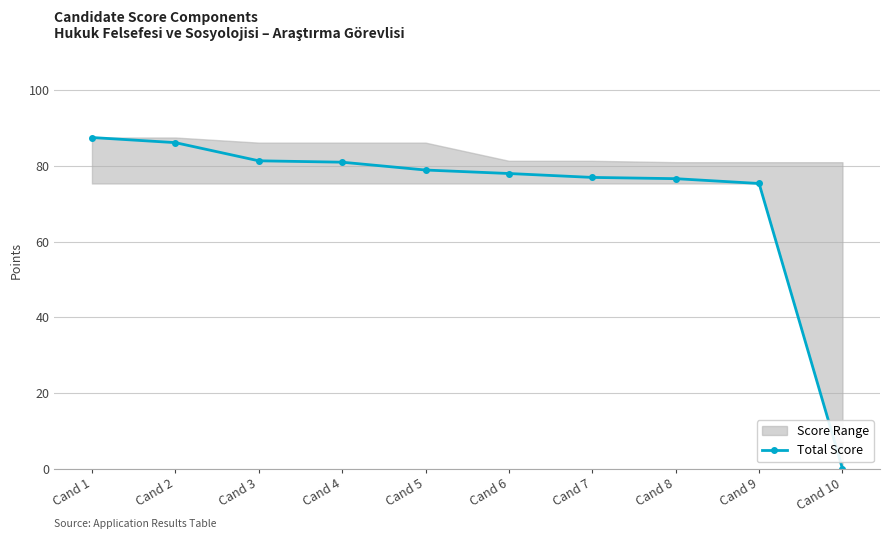

How many positive values does the Total Score series have?

9